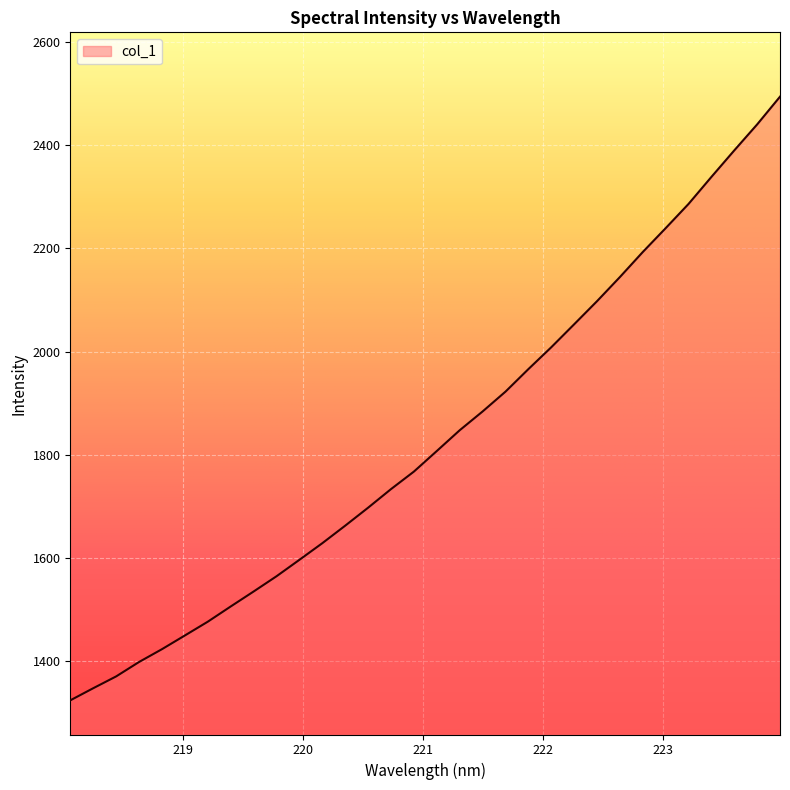

What is the maximum value shown in the chart?

2494.2